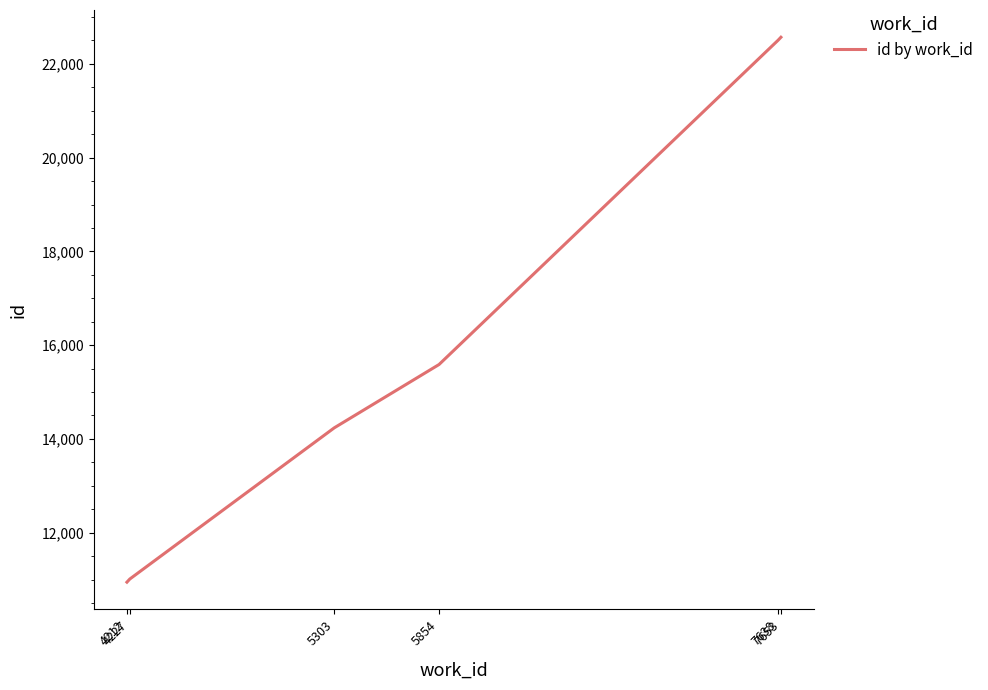

Reading right to left, extract all data points from this chart.

7653=22568.0	7638=22504.0	5854=15586.0	5303=14236.0	4227=11010.0	4212=10943.7